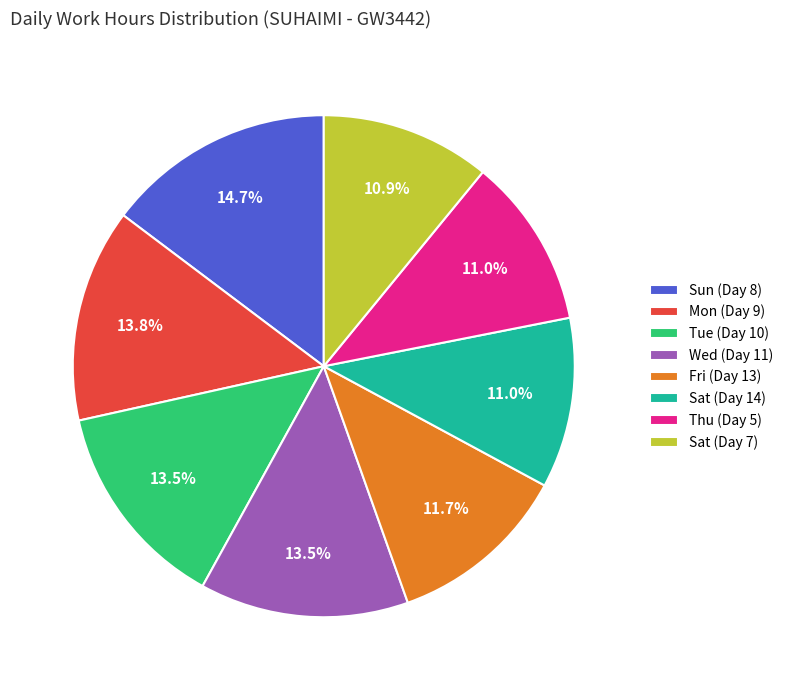

Approximately how many times larger is the value at Fri (Day 13) compared to Sat (Day 14)?

1.1